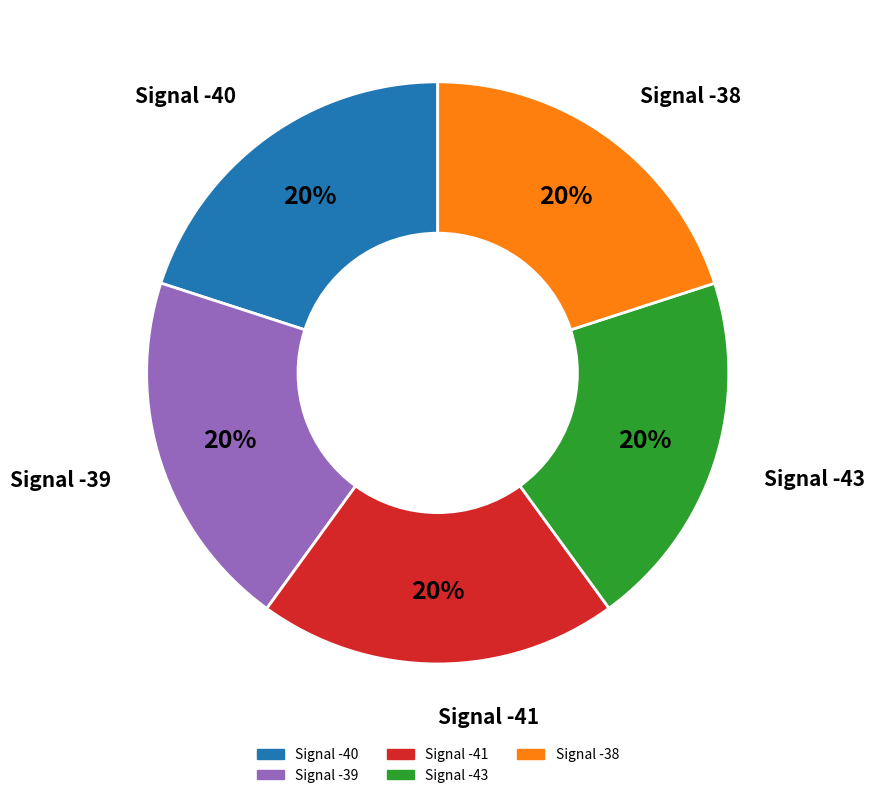

Approximately how many times larger is the value at Signal -39 compared to Signal -41?

1.0